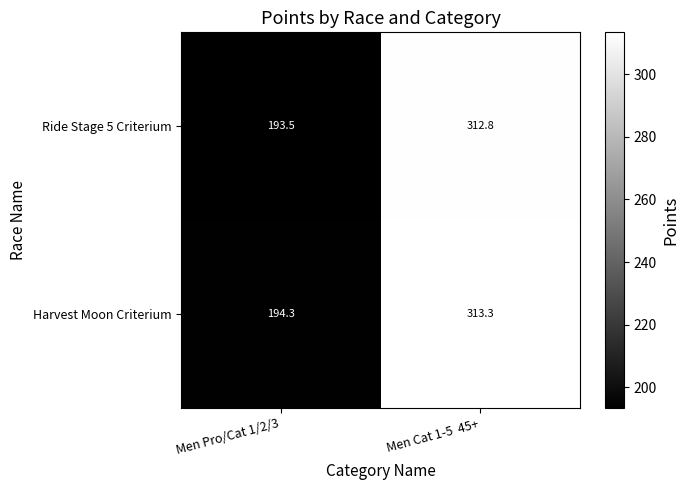

At which label does Harvest Moon Criterium reach its minimum?

Men Pro/Cat 1/2/3